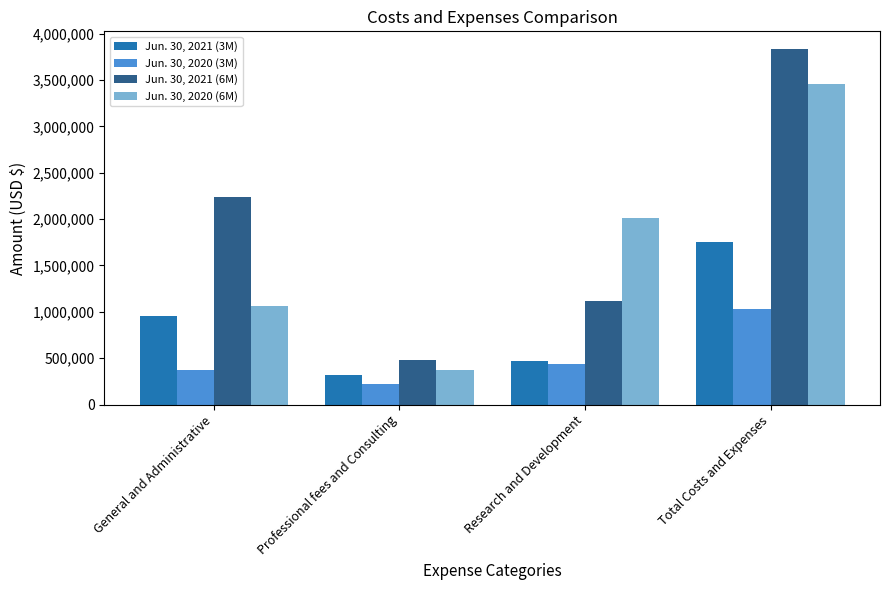

What is the highest value of the Jun. 30, 2020 (3M) series?

1029934